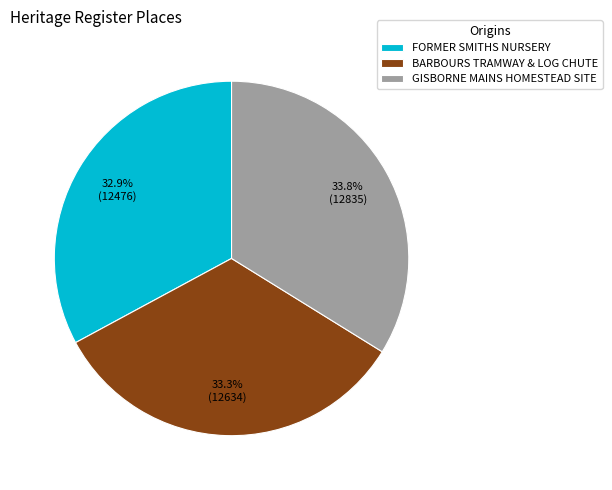

What is the ratio of the value at GISBORNE MAINS HOMESTEAD SITE to the value at FORMER SMITHS NURSERY?

1.0